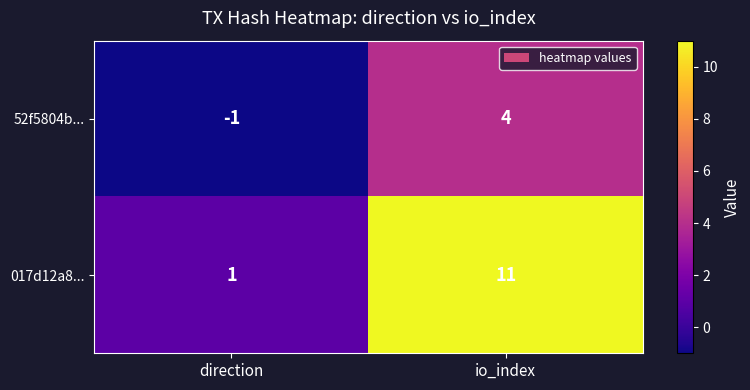

Count the number of categories in the chart.

2